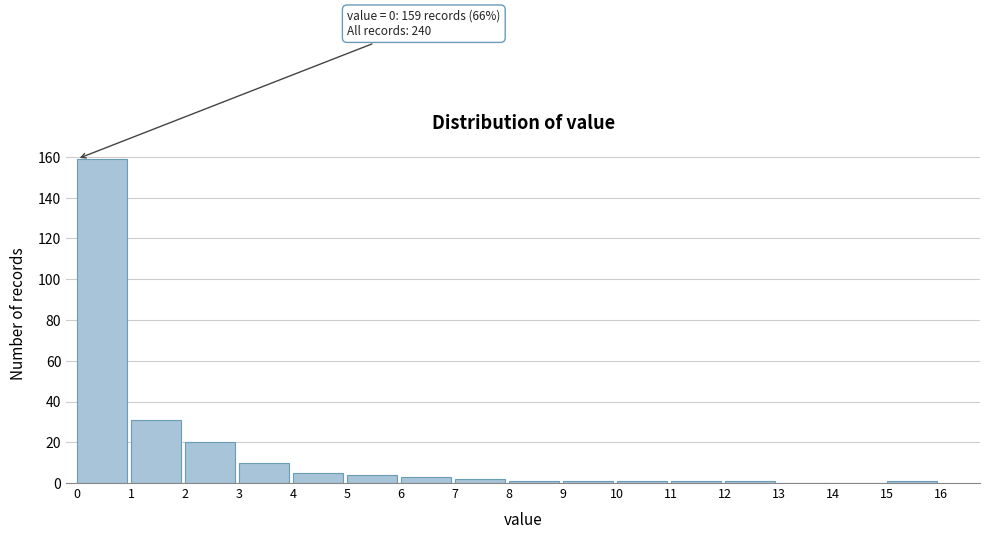

Over which range of the x-axis is the bar tallest?

0 to 1